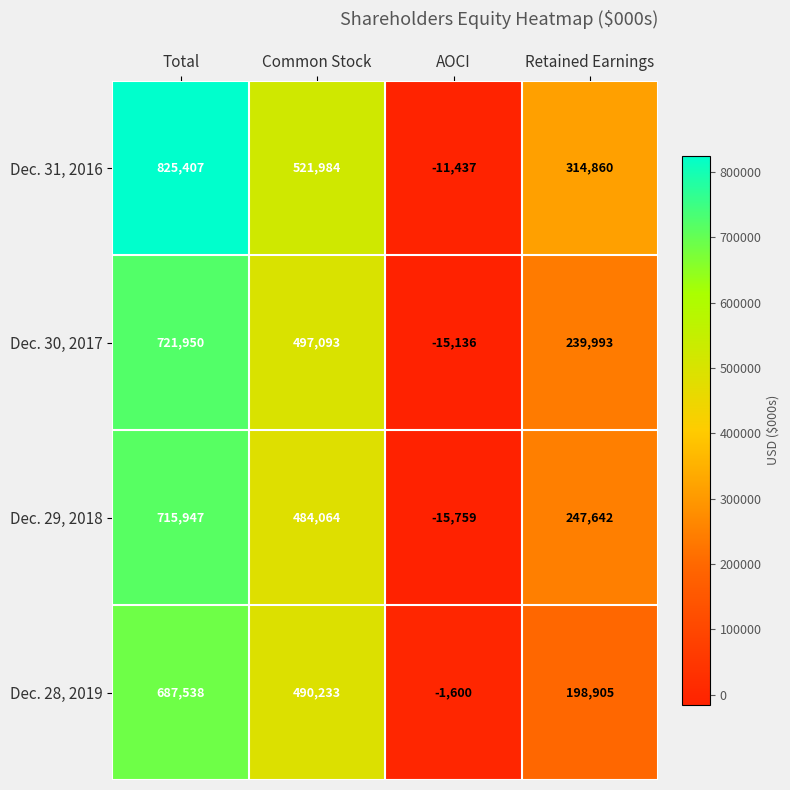

Reading right to left, extract all data points from this chart.

Dec. 31, 2016: 314860	-11437	521984	825407
Dec. 30, 2017: 239993	-15136	497093	721950
Dec. 29, 2018: 247642	-15759	484064	715947
Dec. 28, 2019: 198905	-1600	490233	687538